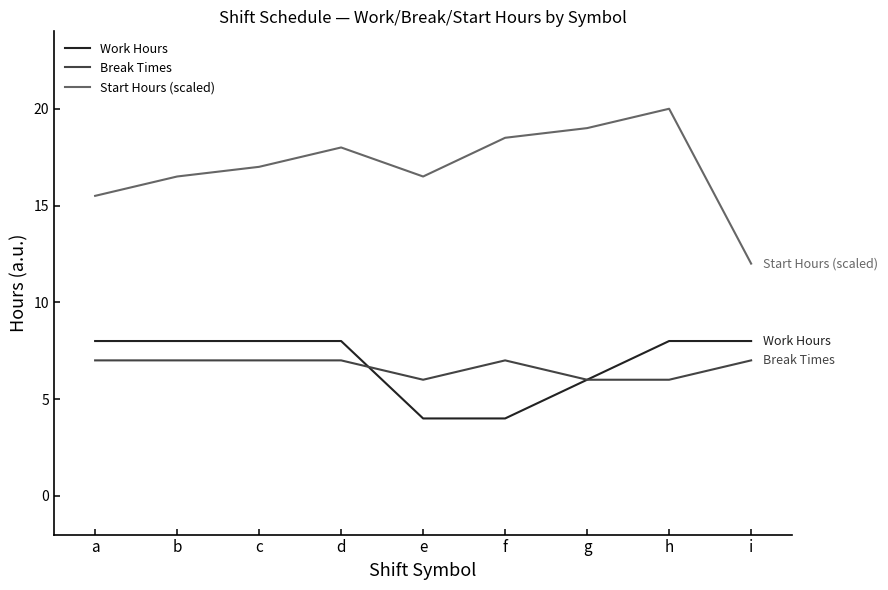

Which series has the largest total across all categories?

Start Hours (scaled)